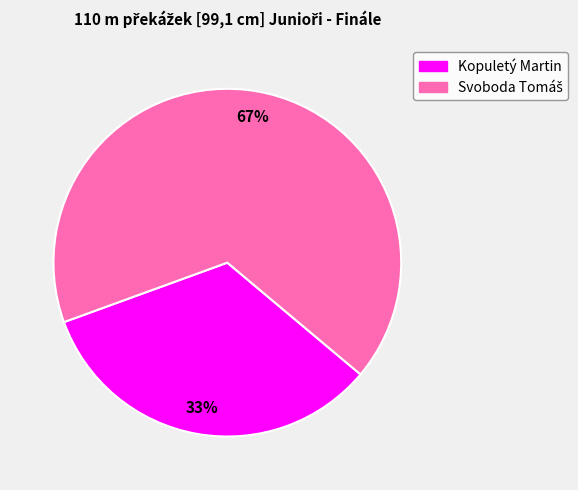

The Kopuletý Martin slice represents 33% of the pie. True or false?

True